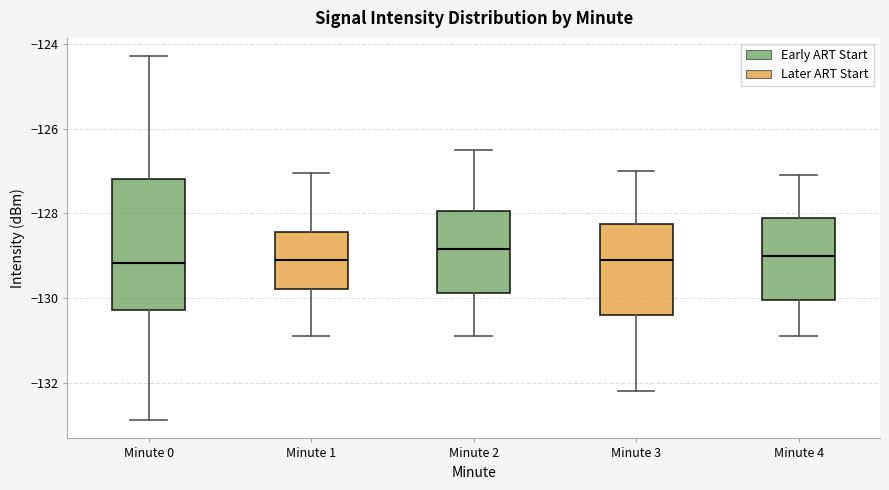

Where is the lower edge of the box for Minute 0 on the y-axis? The values are not printed on the chart, so give them approximately, as read against the axis.

-130.2